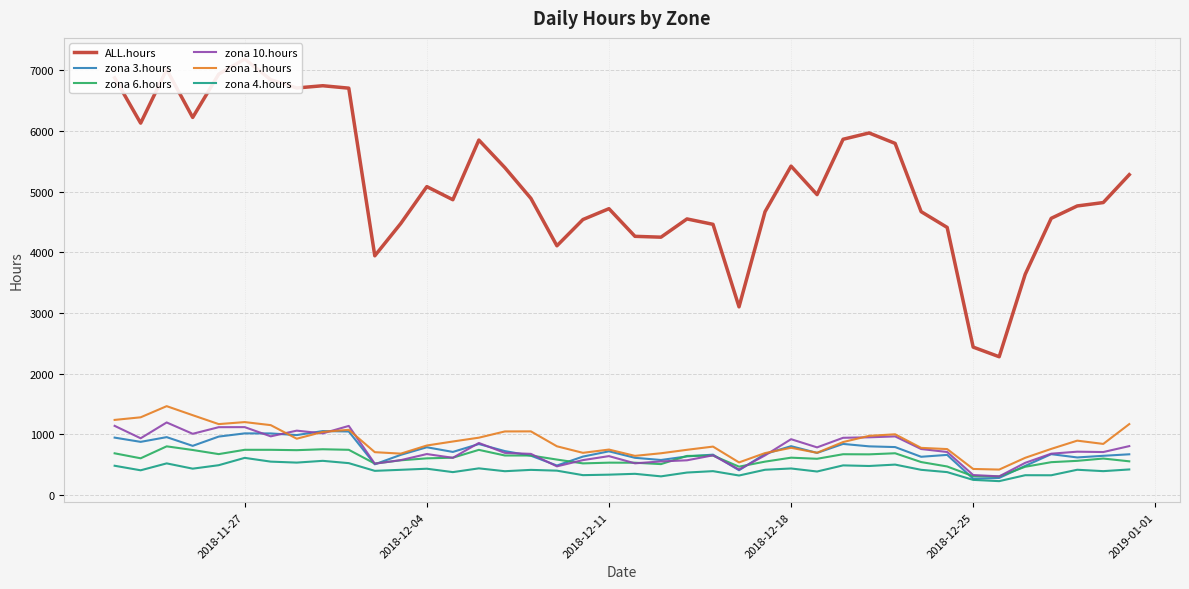

True or false: zona 1.hours and zona 4.hours intersect in this chart.

False